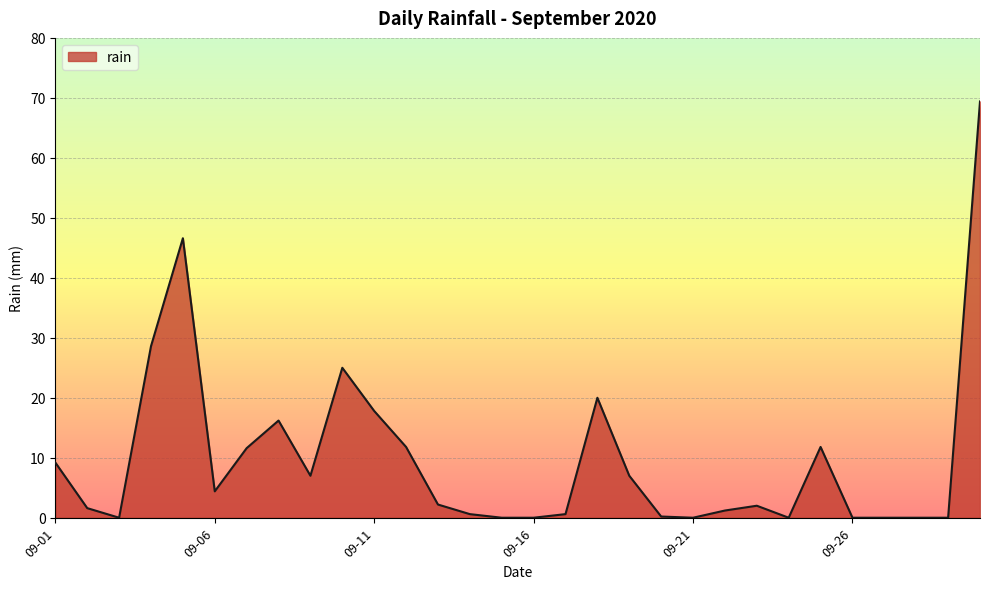

What is the difference between the maximum and minimum values?

69.4